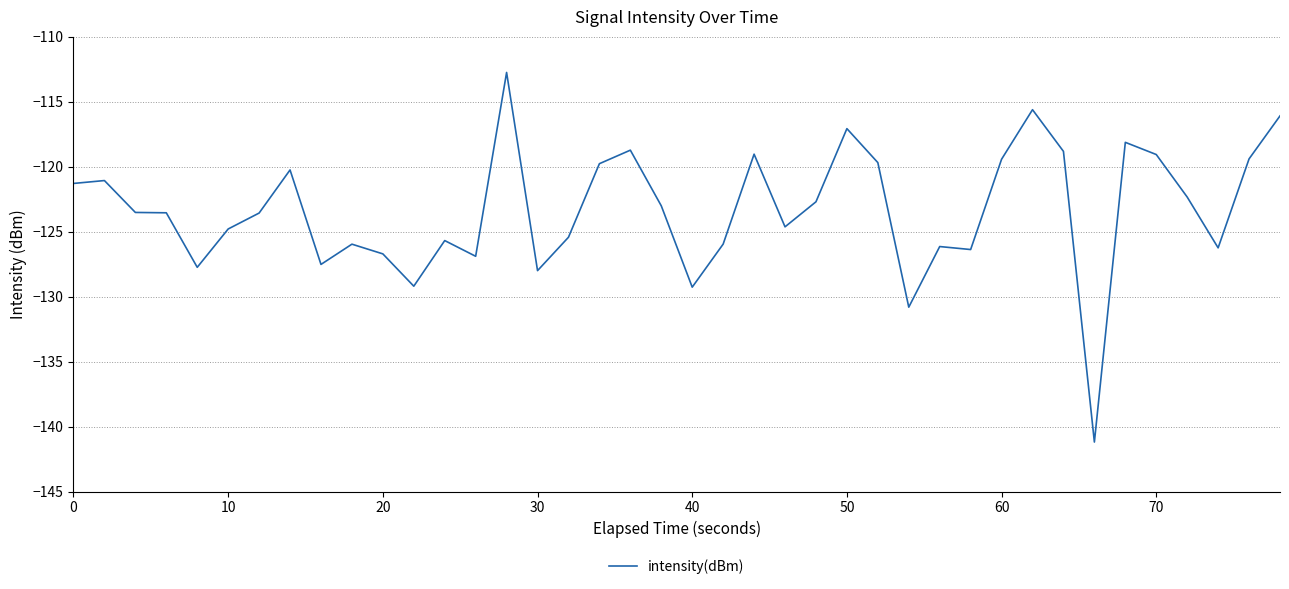

What is the difference between the maximum and minimum values?

28.4